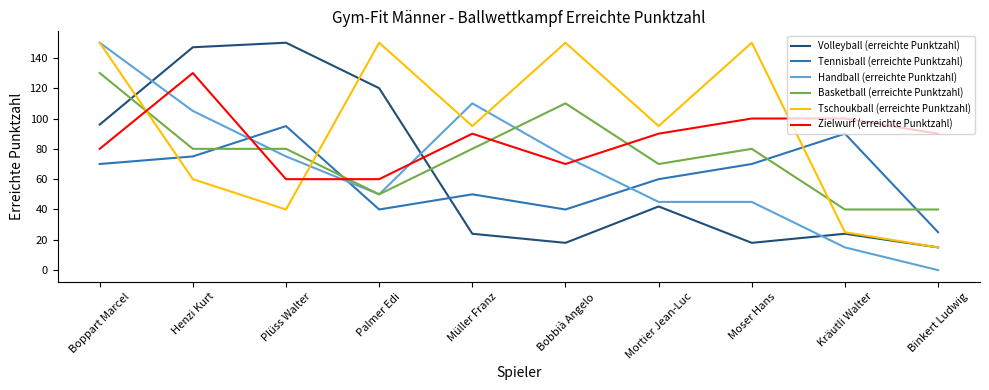

What position from the right is Boppart Marcel?

10